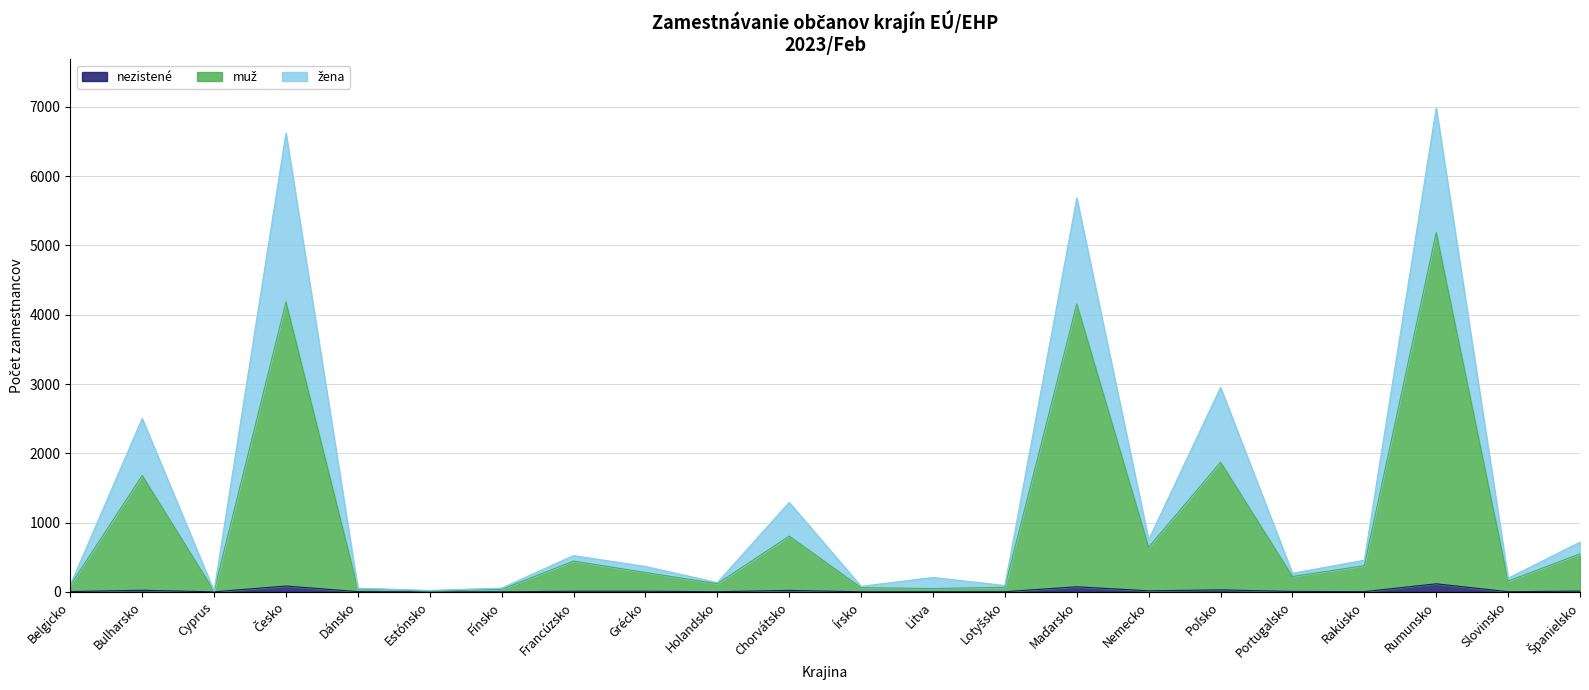

How many lines are shown in the chart?

3